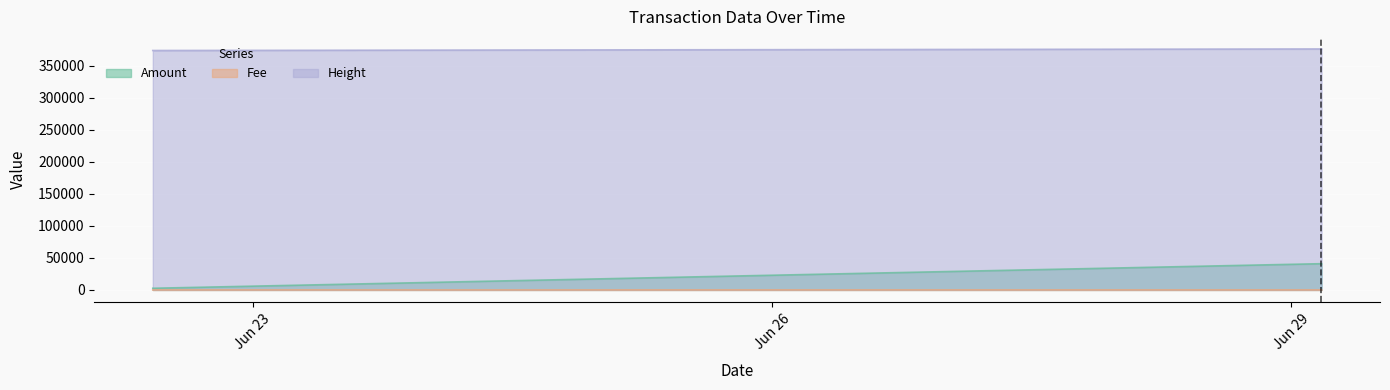

True or false: Height and Fee intersect in this chart.

False